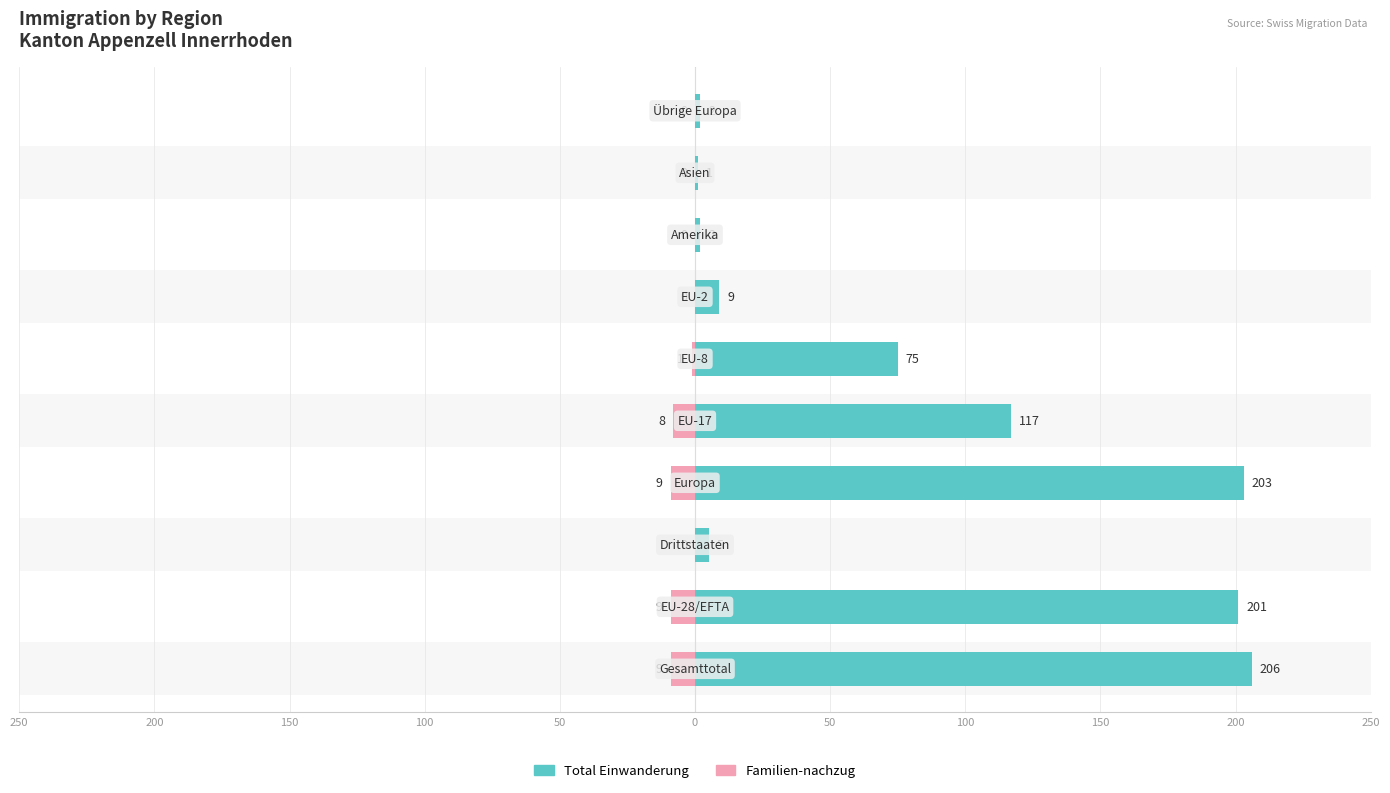

At 0, list the series in order from largest to smallest.

Total Einwanderung, Familien-nachzug